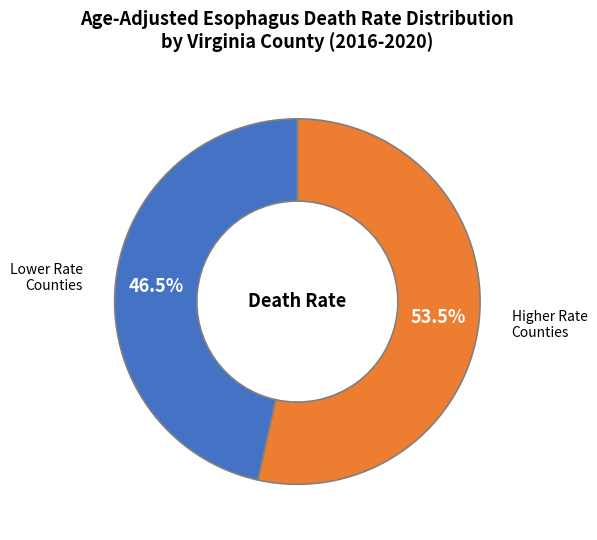

Does any single category account for the majority?

Yes